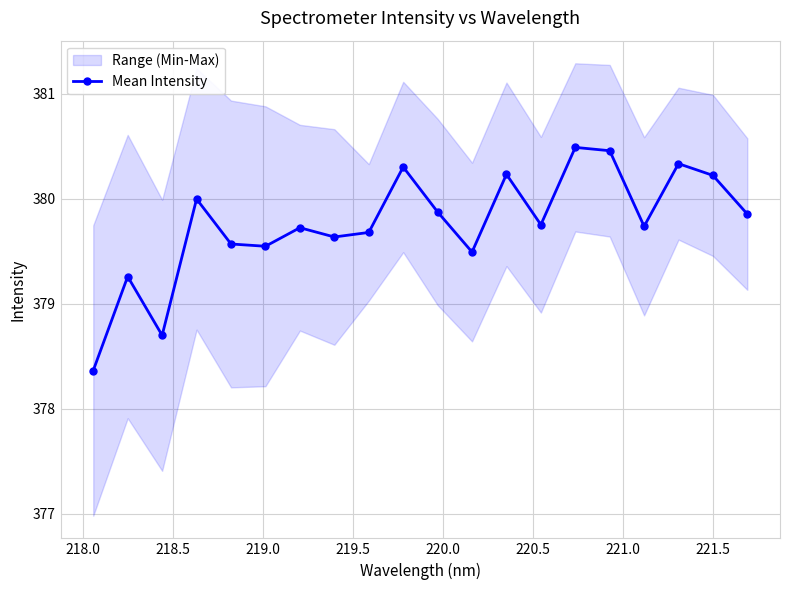

In Mean Intensity, how many points are lower than both neighbors (excluding endpoints)?

6